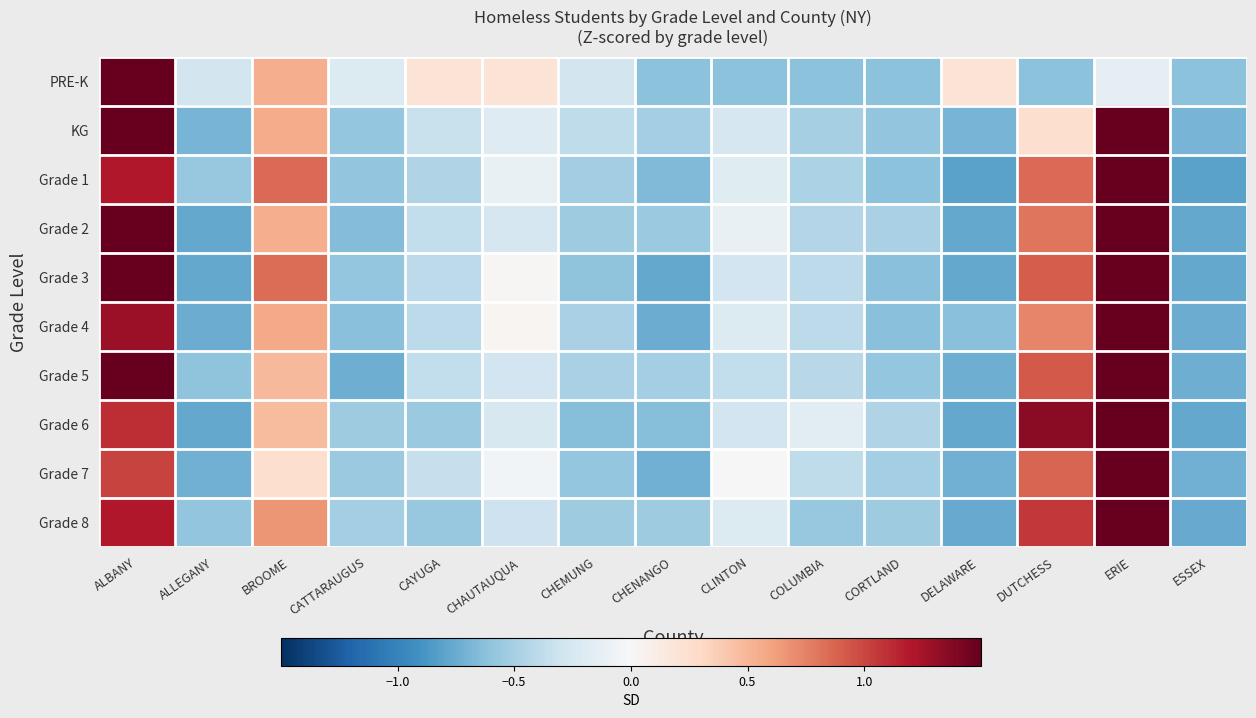

How many distinct data groups are displayed?

10